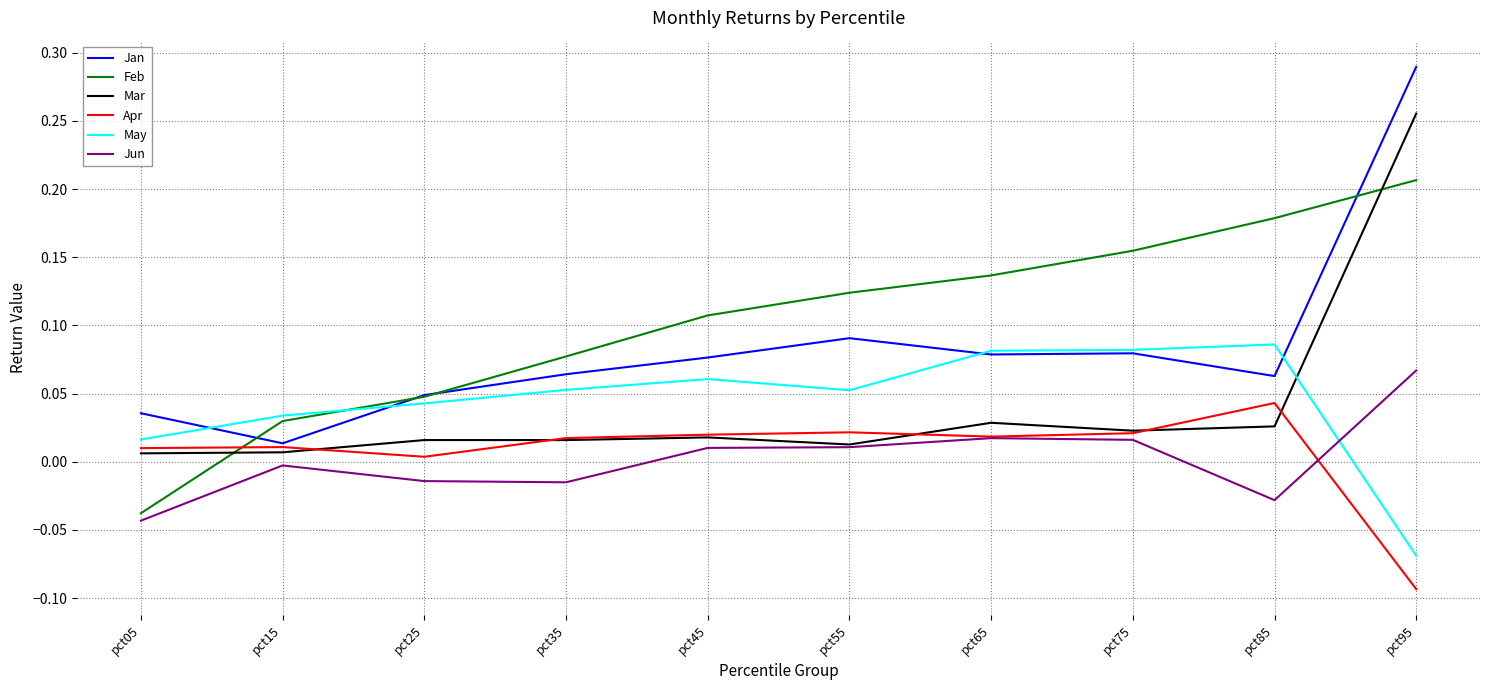

At which category is the sum across all series the highest?

pct95